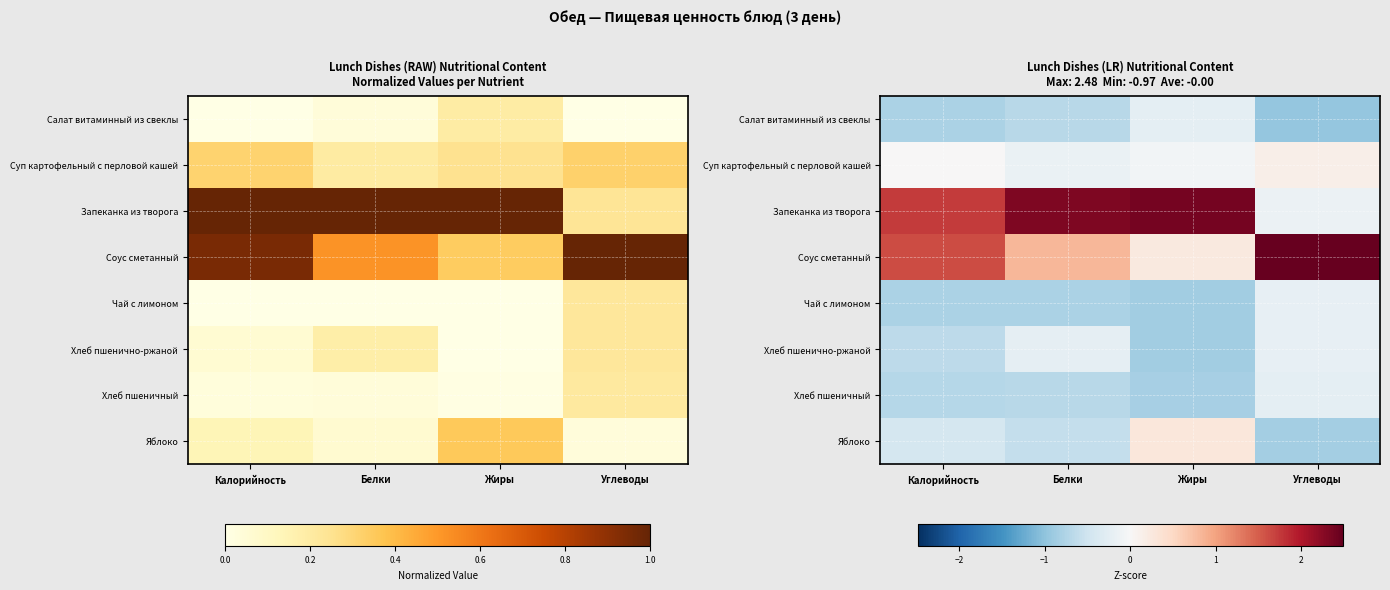

What is the difference between the highest and lowest values at Жиры?

3.2